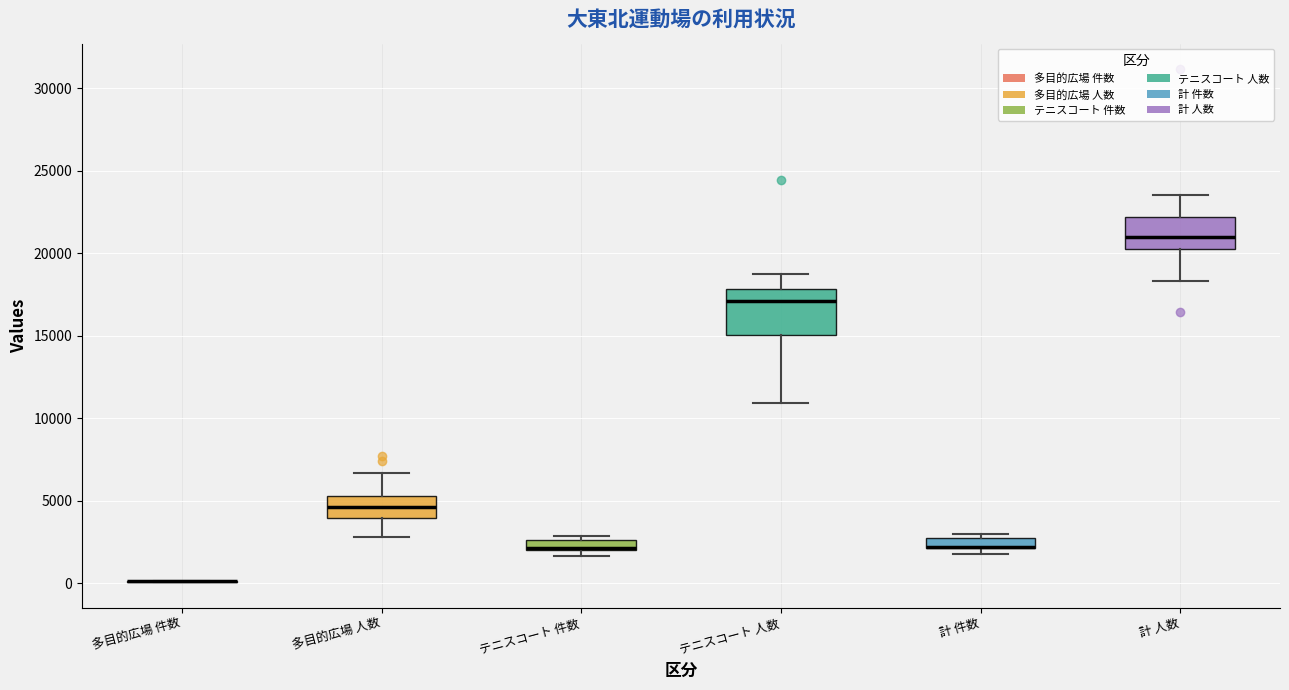

Comparing the boxes themselves (not the whiskers), which one is the tallest?

テニスコート 人数